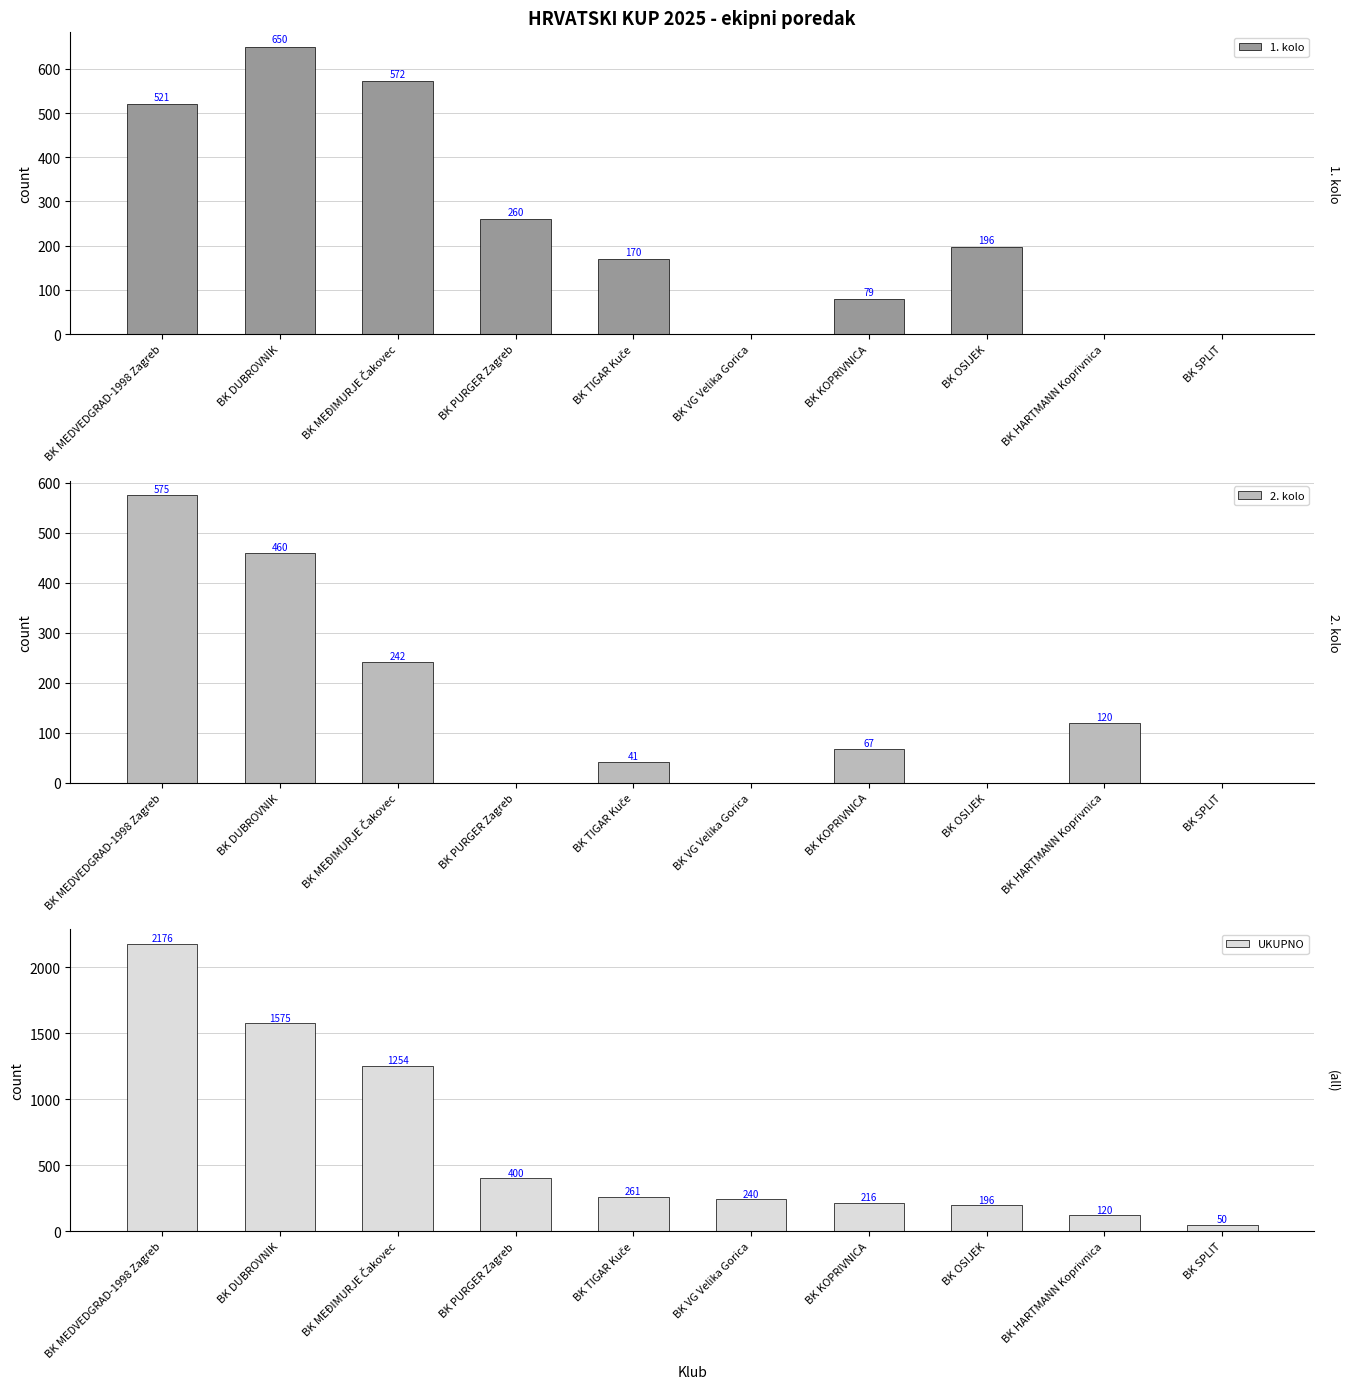

What is the difference between the highest and lowest values at BK HARTMANN Koprivnica?

120